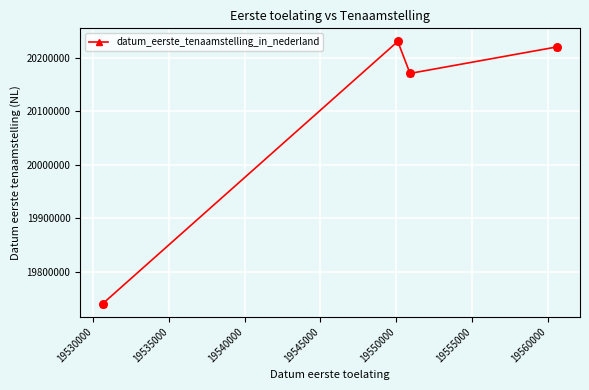

What is the value of the 1st point from the left?

19741002